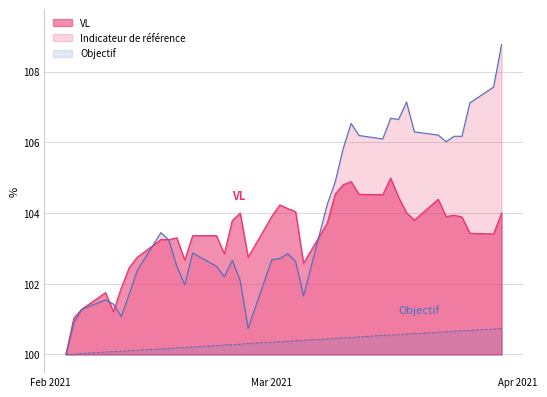

List the series in order of their peak value, lowest first.

Objectif, VL, Indicateur